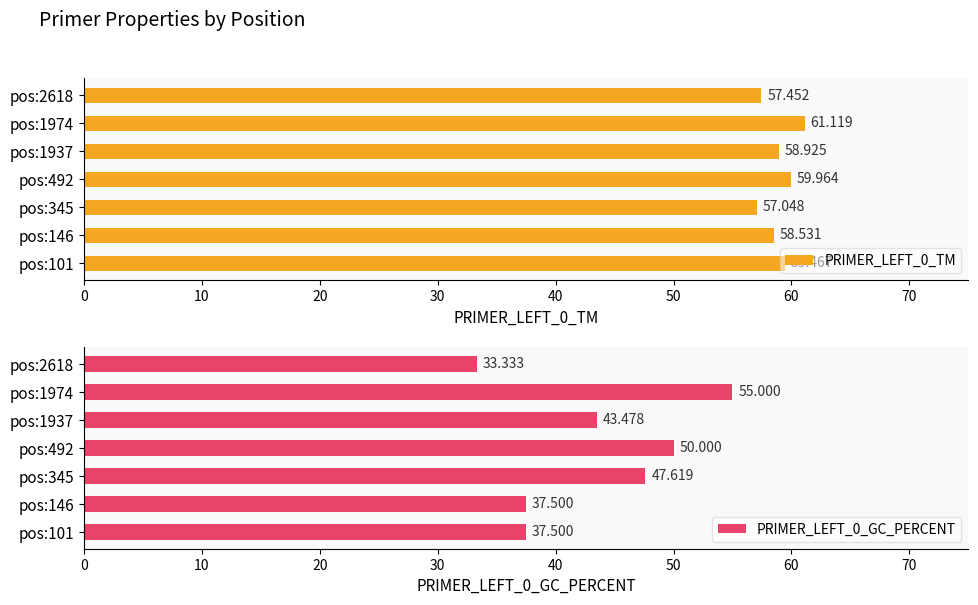

The PRIMER_LEFT_0_TM series shows 60.0 at pos:492. True or false?

True